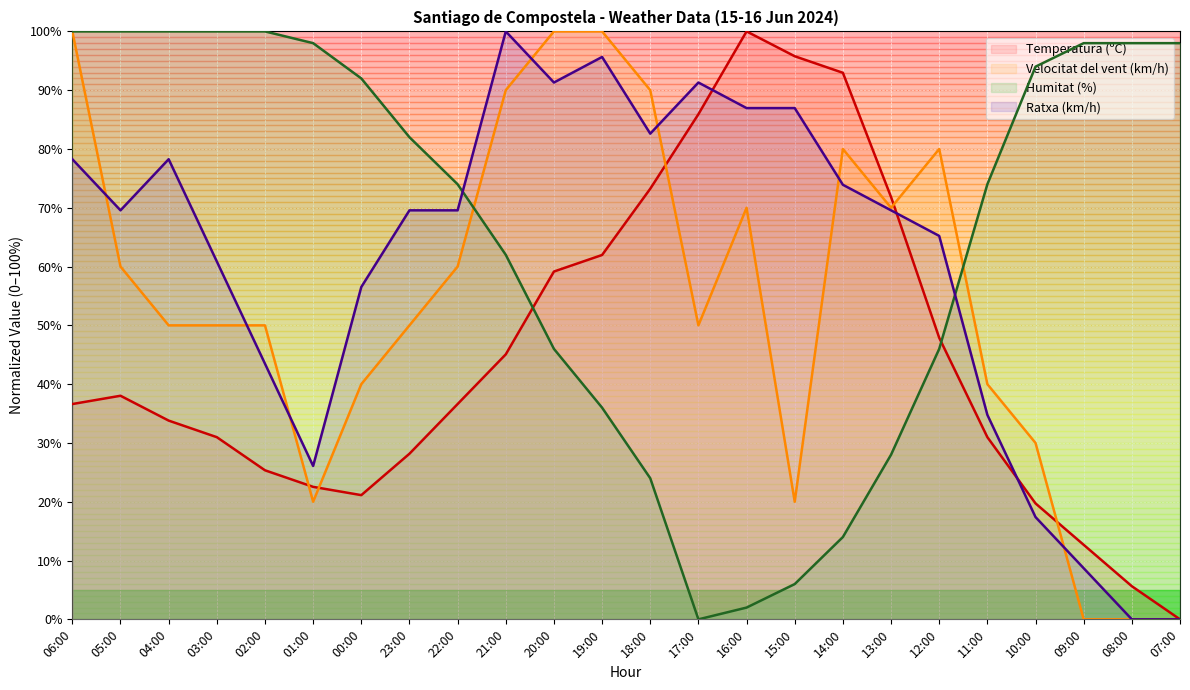

How many values in the Humitat (%) series exceed 82?

11